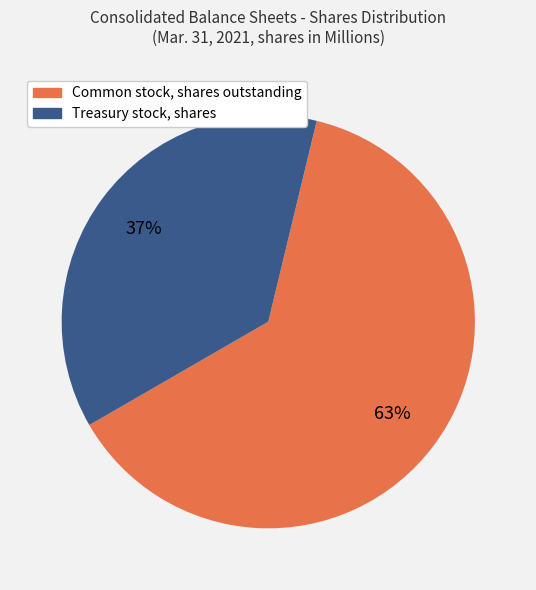

Which category has the biggest portion of the pie?

Common stock, shares outstanding